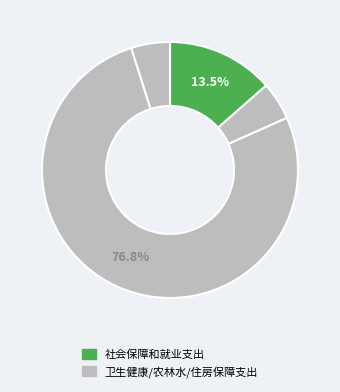

Count the number of slices in the pie.

4